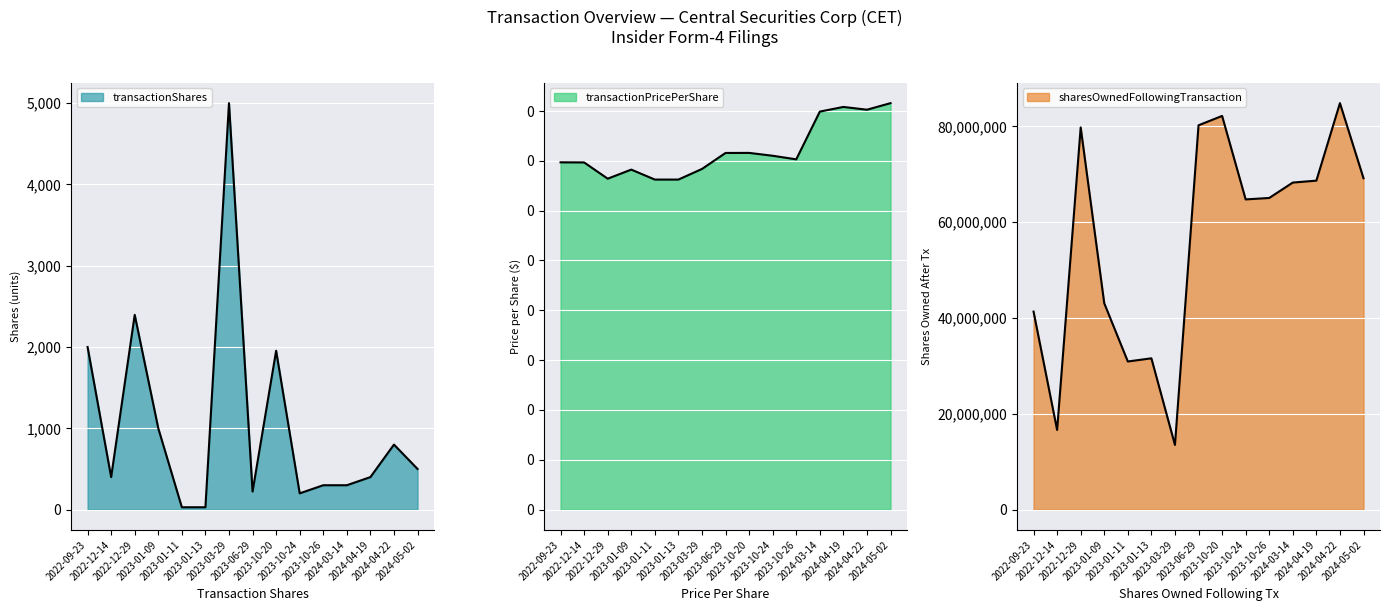

What position from the left is 2022-12-14?

2